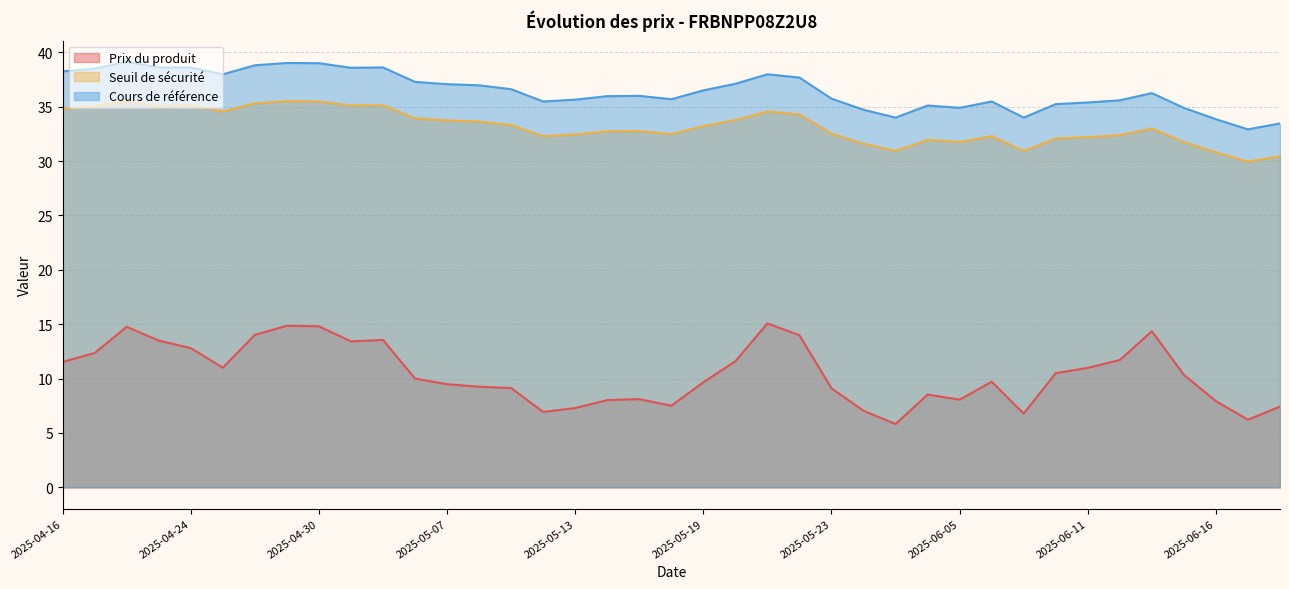

At which category is the sum across all series the highest?

2025-04-22